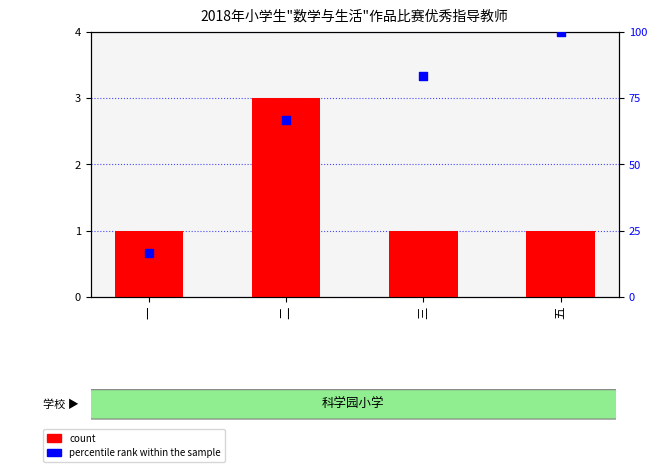

What are all the series names shown in the legend?

count, percentile rank within the sample